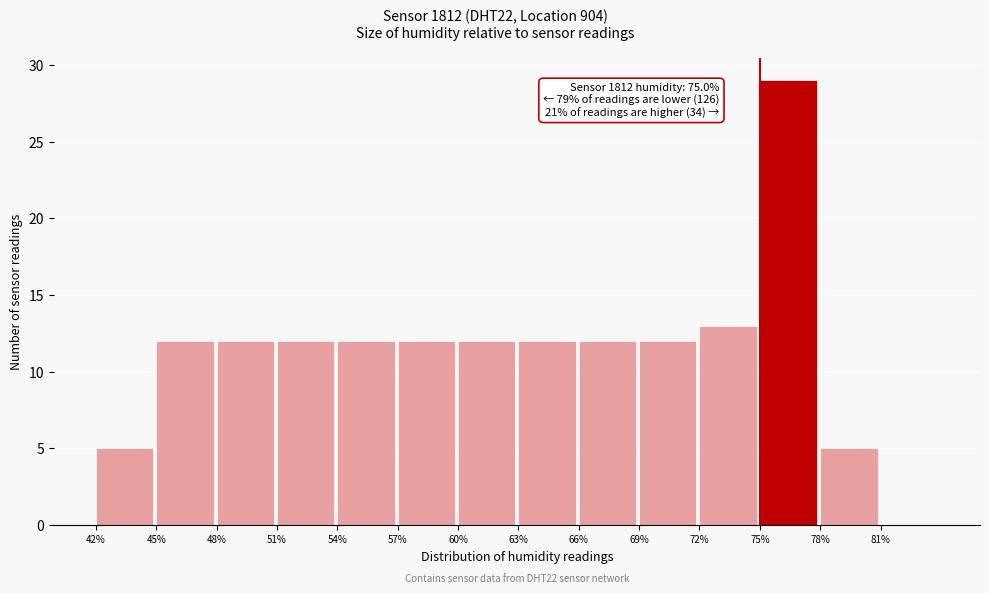

Over which range of the x-axis is the bar tallest?

75 to 78